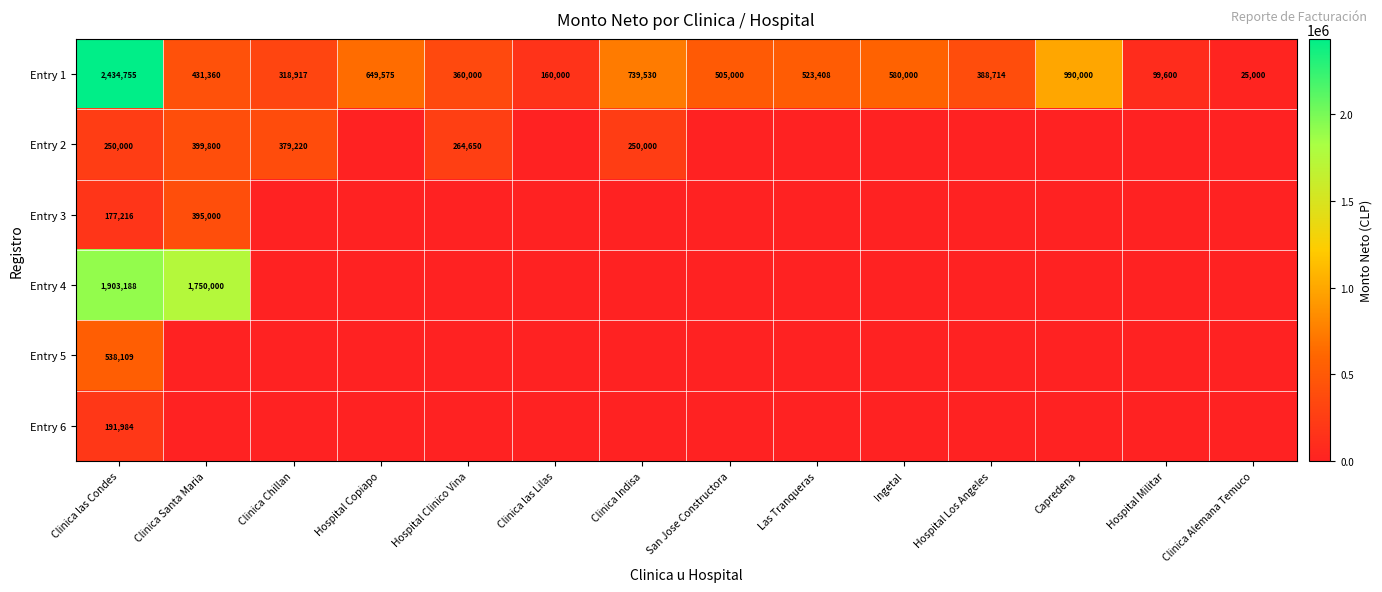

The value of Entry 1 at Clinica Indisa is 456018. True or false?

False